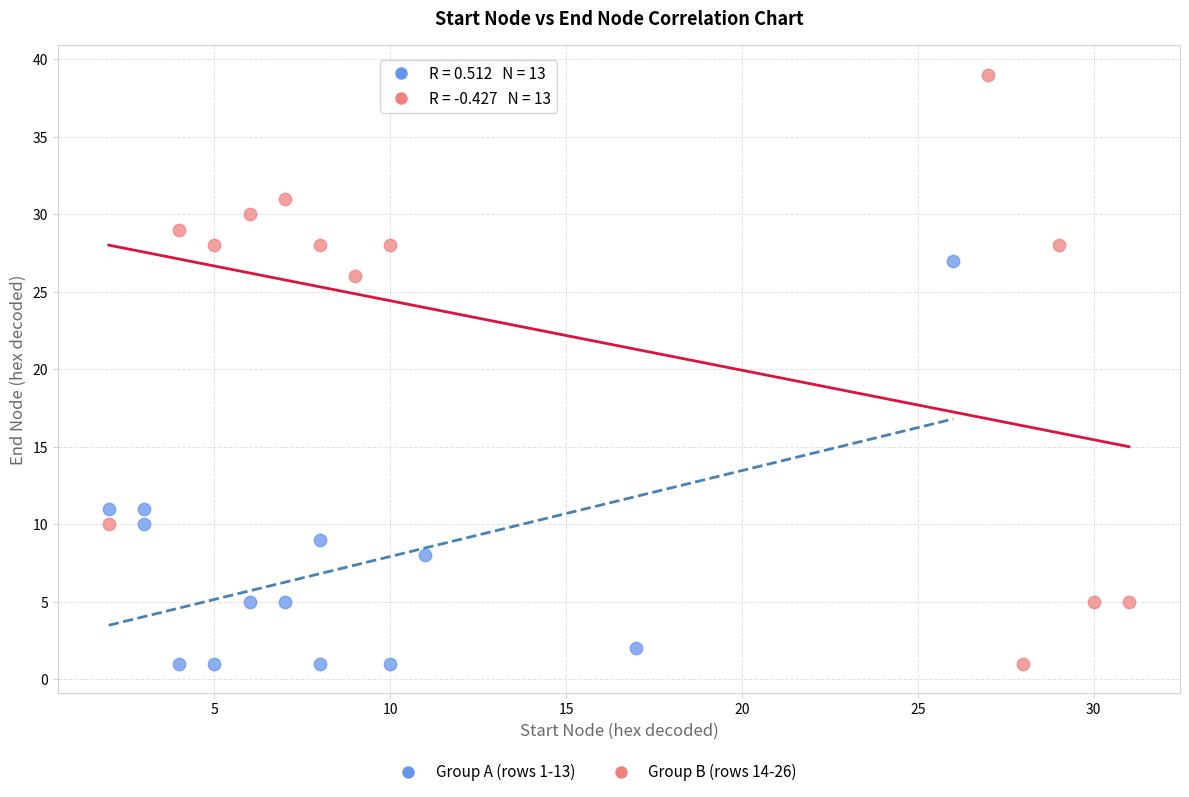

Which series has the widest spread of Y values?

Group B (rows 14-26)